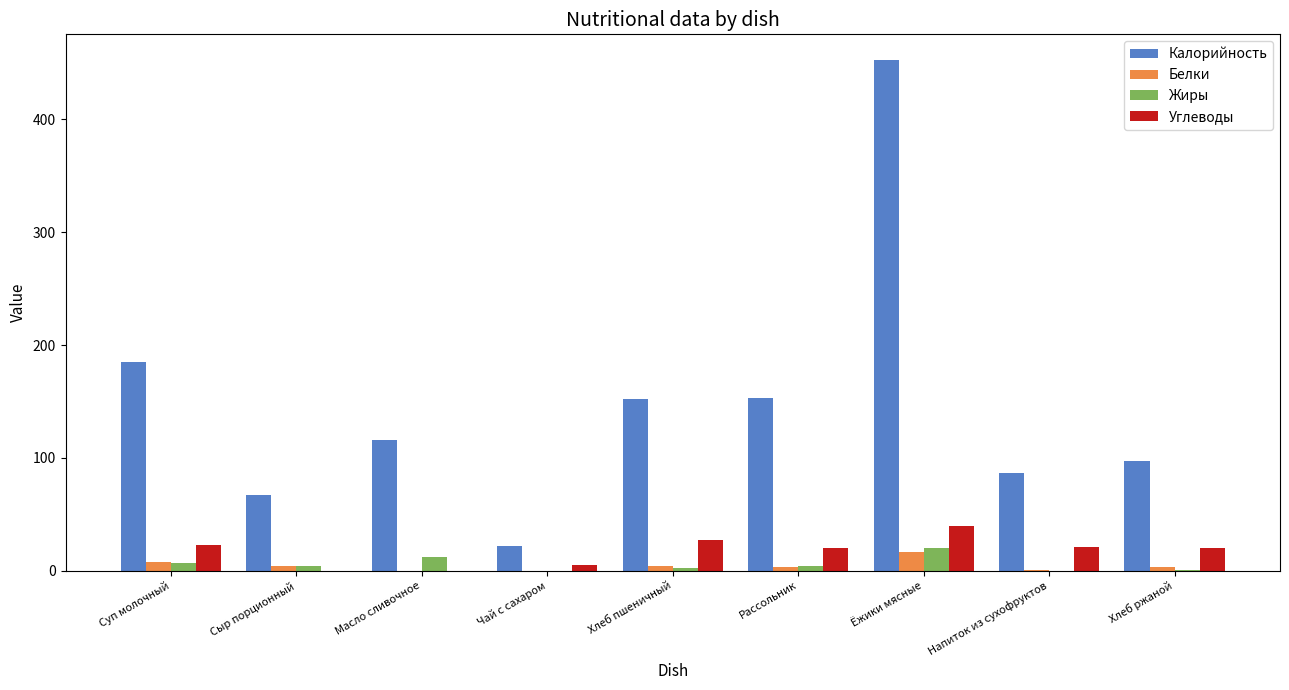

What is the approximate value of Углеводы at Ёжики мясные?

39.9